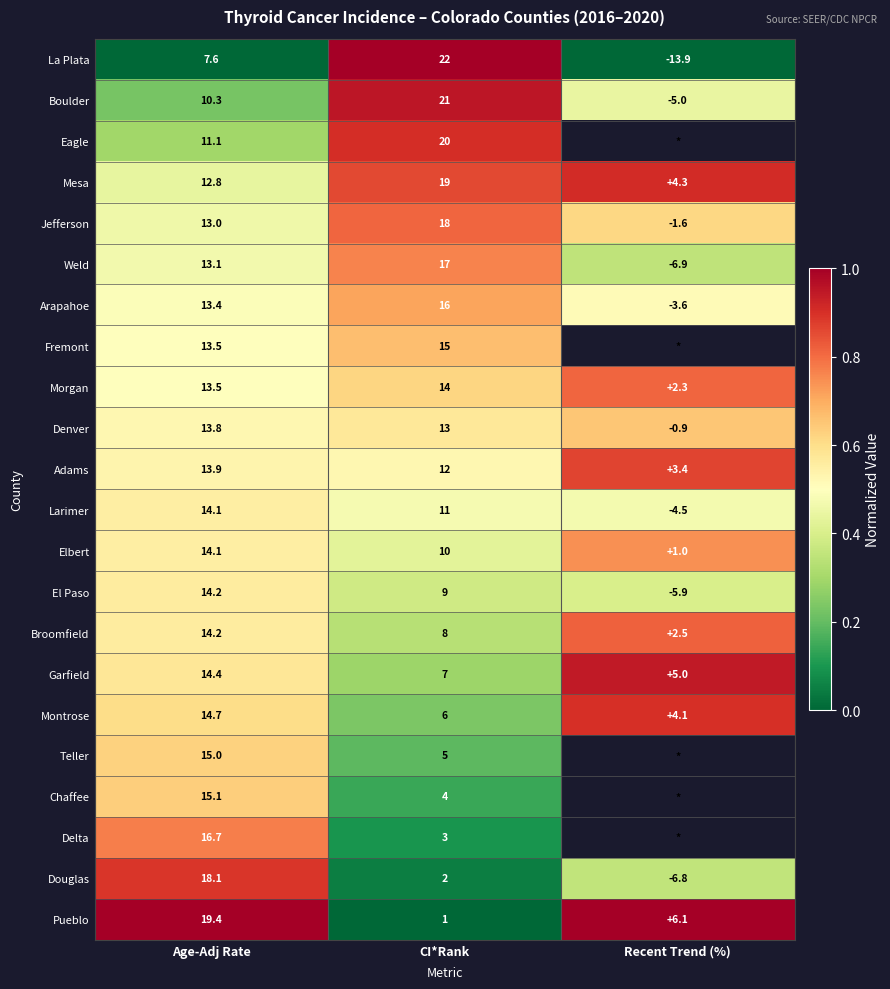

At which label does Adams first exceed 12?

Age-Adj Rate